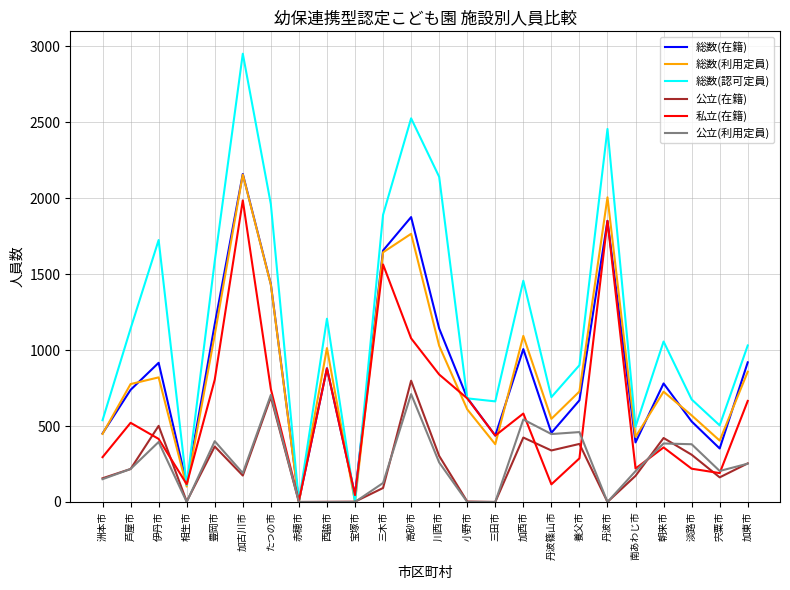

What is the difference between the highest and lowest values at 高砂市?

1815